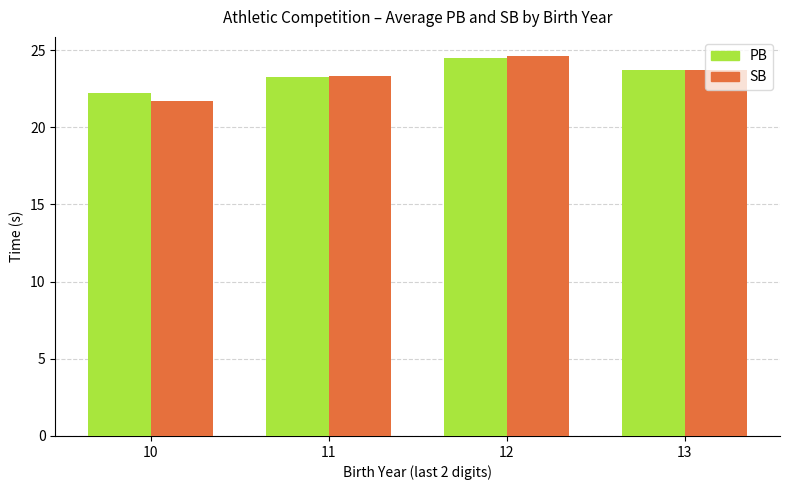

Where does the SB series first go above 23?

11